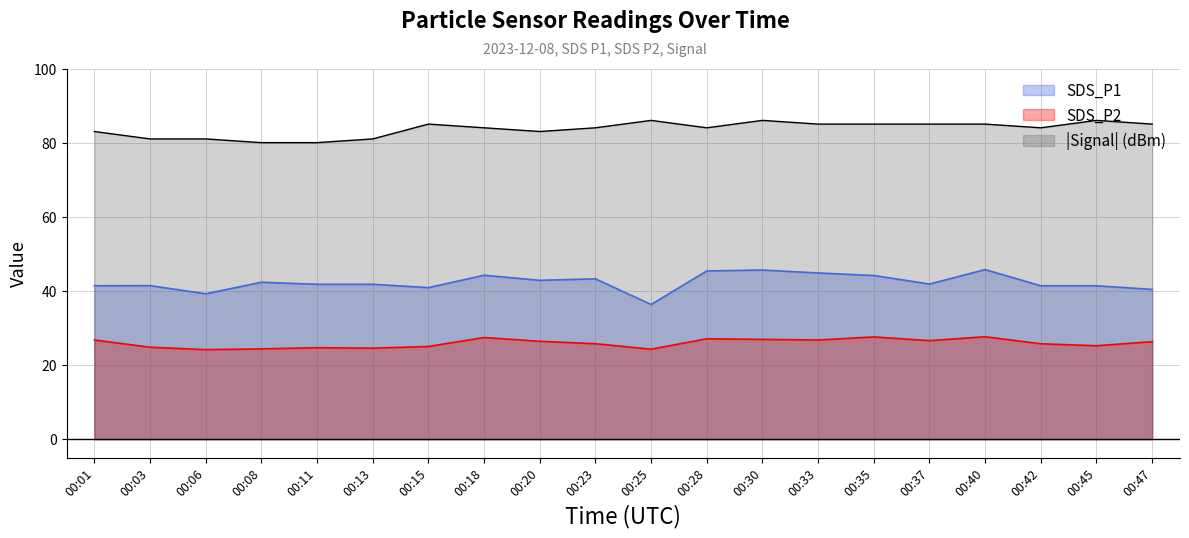

Is the value of SDS_P2 at 00:30 greater than the value of SDS_P1 at 00:40?

No